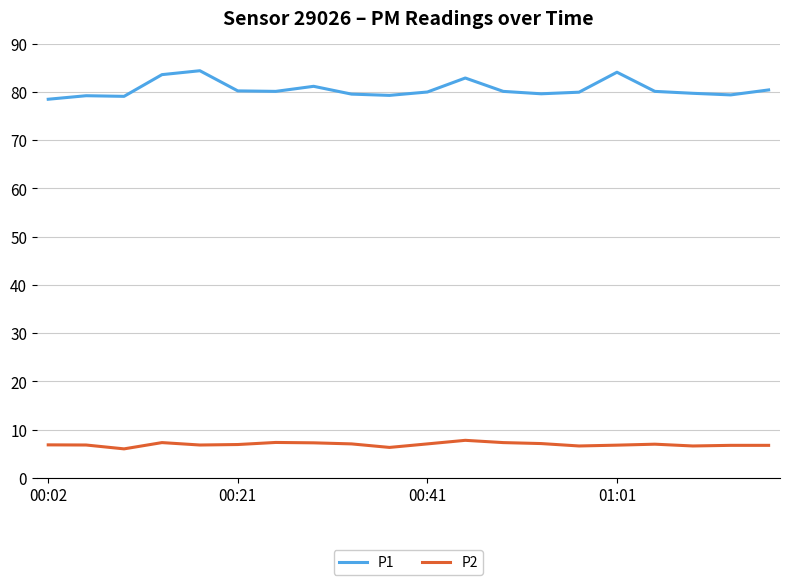

True or false: P2 and P1 intersect in this chart.

False